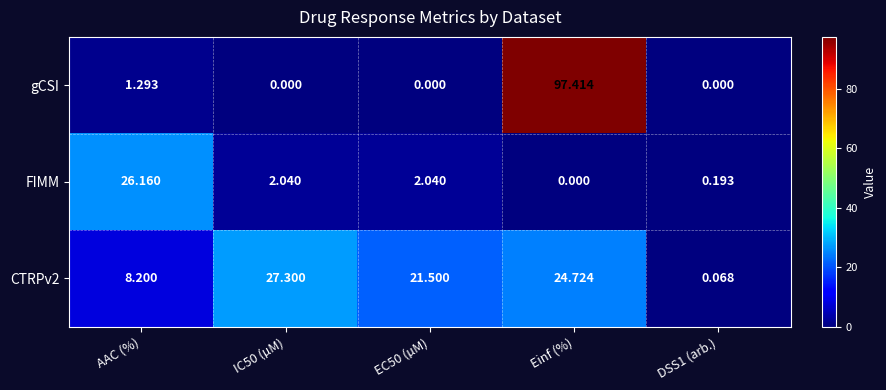

Which series has the largest total across all categories?

gCSI